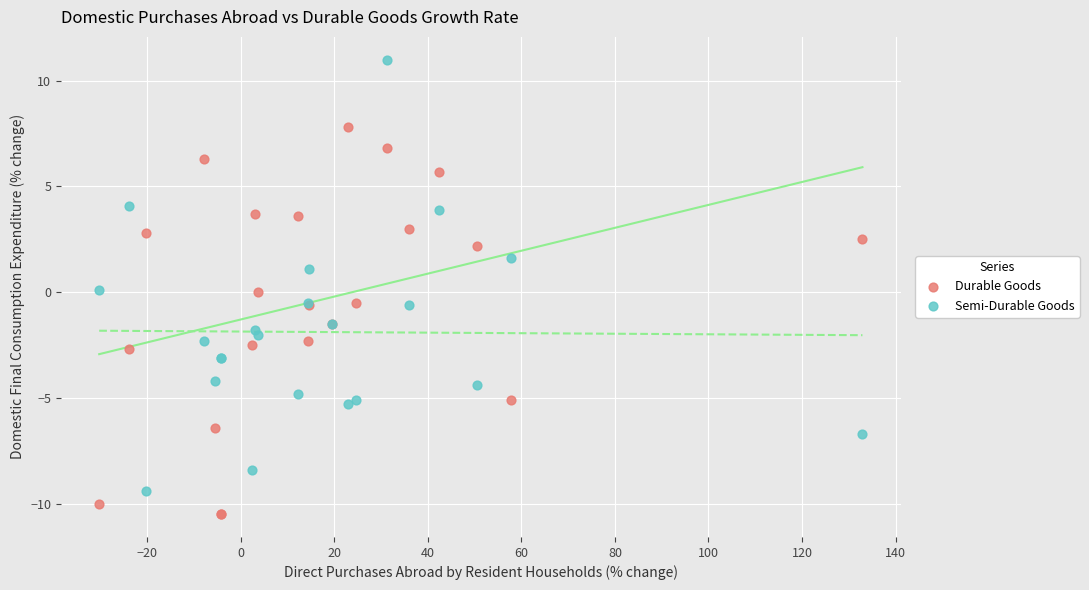

Which series contains the highest Y value?

Semi-Durable Goods